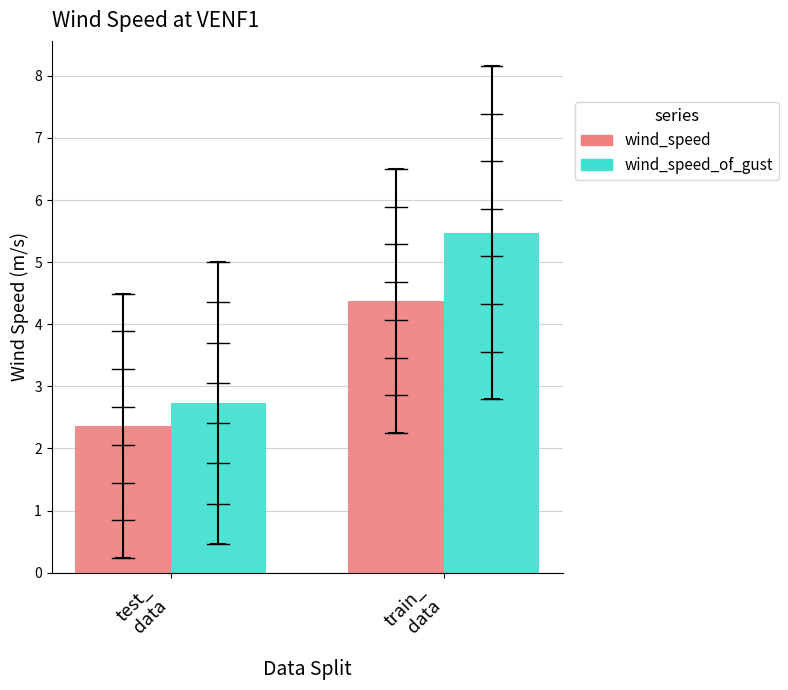

Rank the series by their average value, from highest to lowest.

wind_speed_of_gust, wind_speed